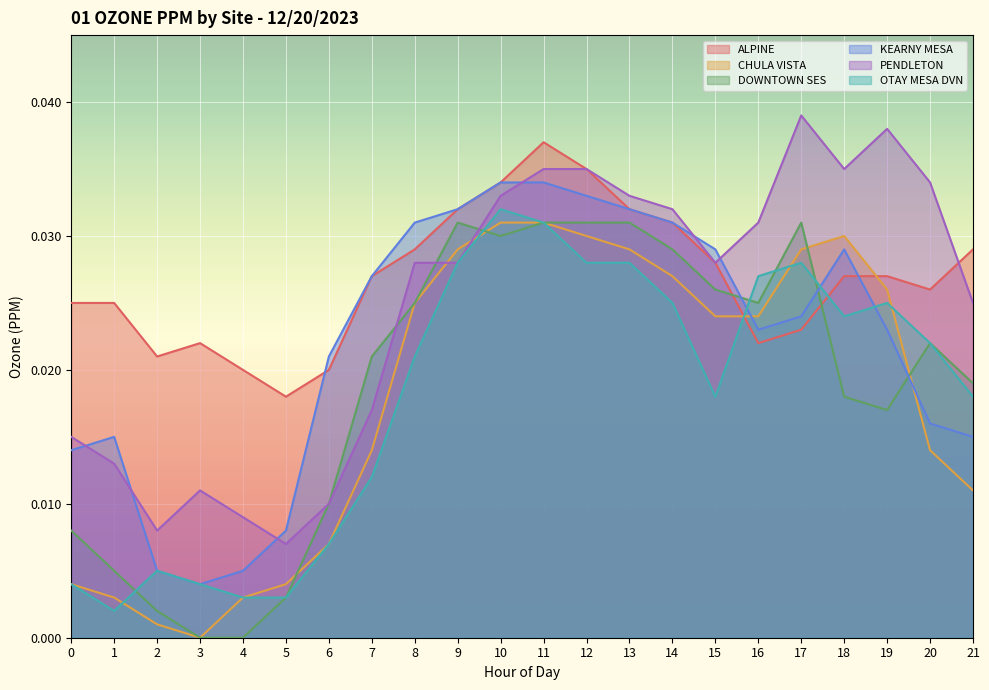

After their last crossing, which series has the higher values: OTAY MESA DVN or CHULA VISTA?

OTAY MESA DVN